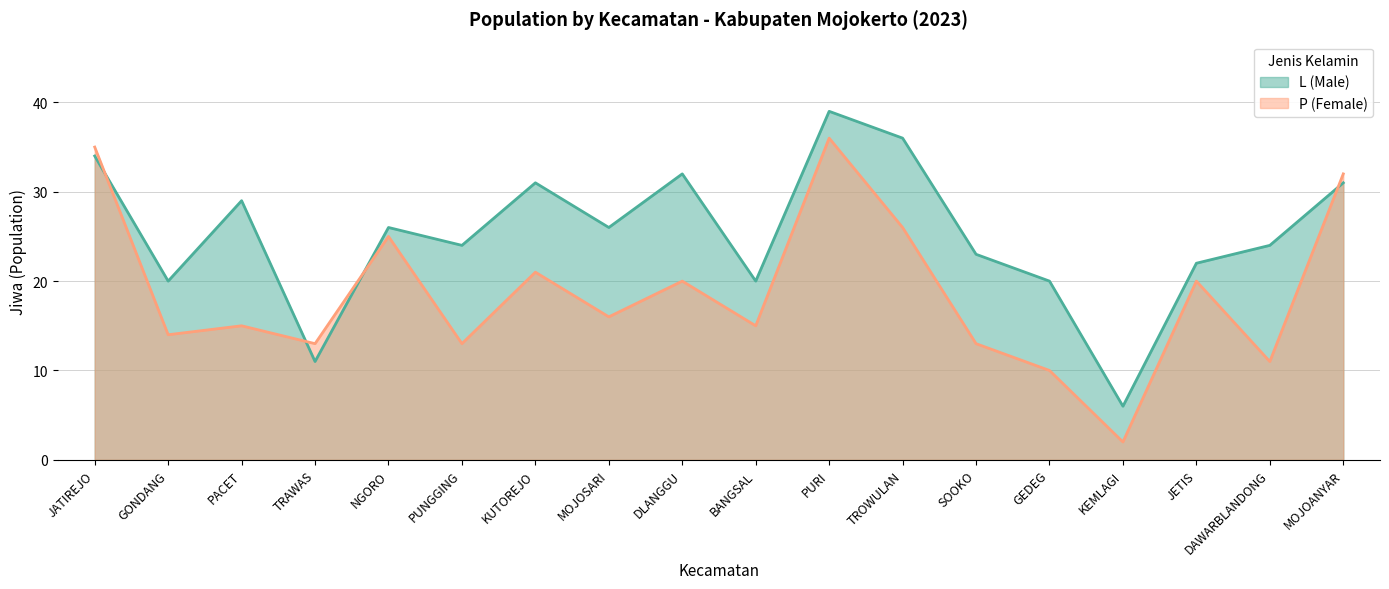

Reading left to right, list all the values displayed in this chart.

L (Male): 34	20	29	11	26	24	31	26	32	20	39	36	23	20	6	22	24	31
P (Female): 35	14	15	13	25	13	21	16	20	15	36	26	13	10	2	20	11	32